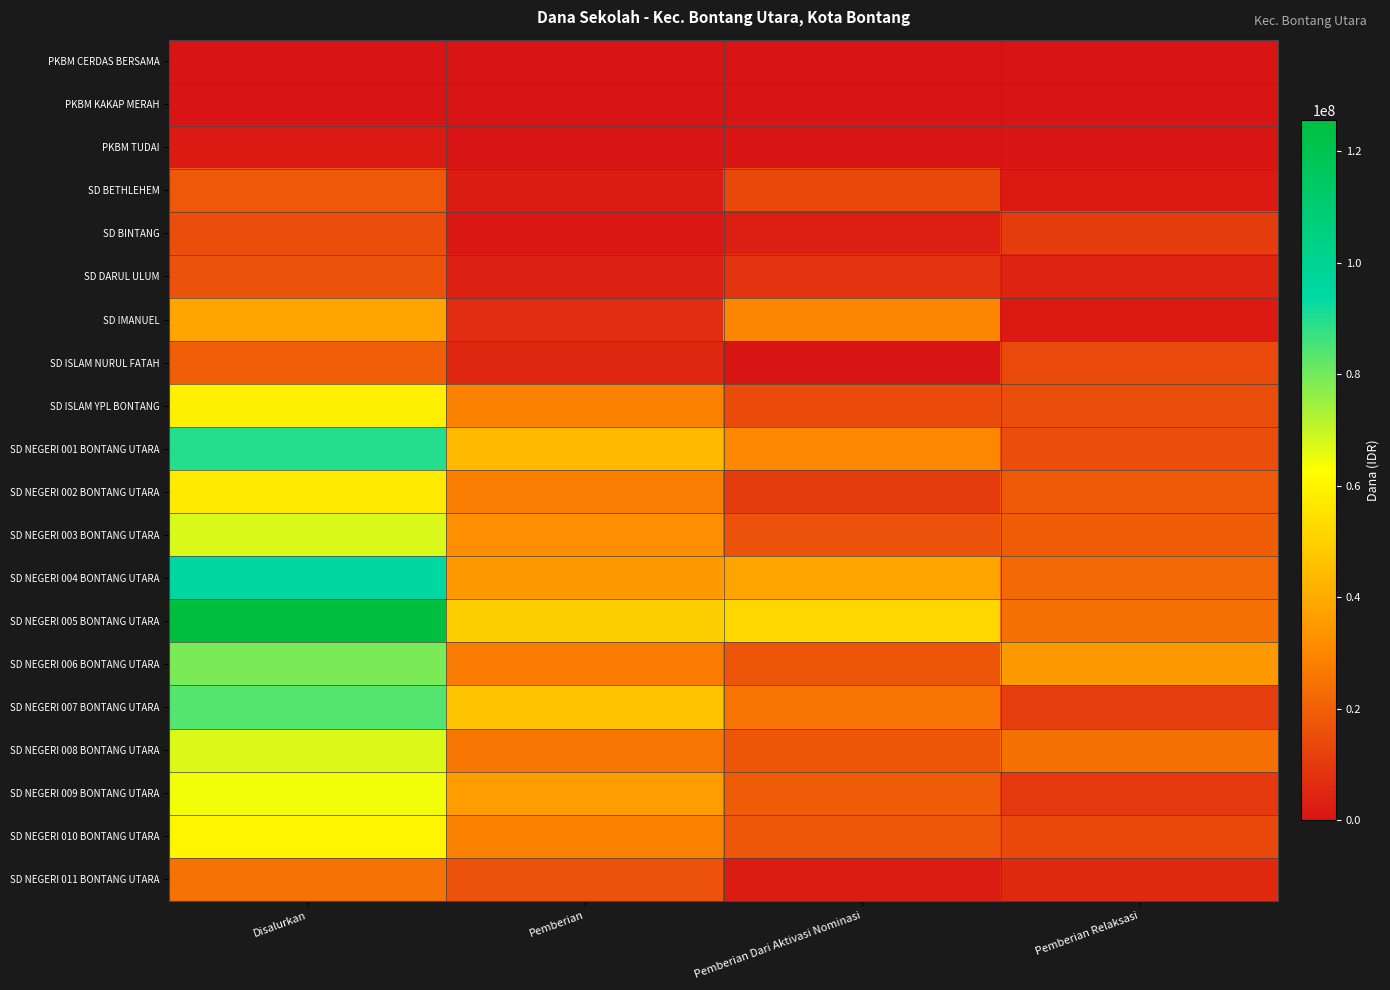

Rank the series at Pemberian Dari Aktivasi Nominasi from lowest to highest value.

PKBM CERDAS BERSAMA, PKBM KAKAP MERAH, SD ISLAM NURUL FATAH, PKBM TUDAI, SD NEGERI 011 BONTANG UTARA, SD BINTANG, SD DARUL ULUM, SD NEGERI 002 BONTANG UTARA, SD BETHLEHEM, SD ISLAM YPL BONTANG, SD NEGERI 003 BONTANG UTARA, SD NEGERI 006 BONTANG UTARA, SD NEGERI 008 BONTANG UTARA, SD NEGERI 010 BONTANG UTARA, SD NEGERI 009 BONTANG UTARA, SD NEGERI 007 BONTANG UTARA, SD IMANUEL, SD NEGERI 001 BONTANG UTARA, SD NEGERI 004 BONTANG UTARA, SD NEGERI 005 BONTANG UTARA